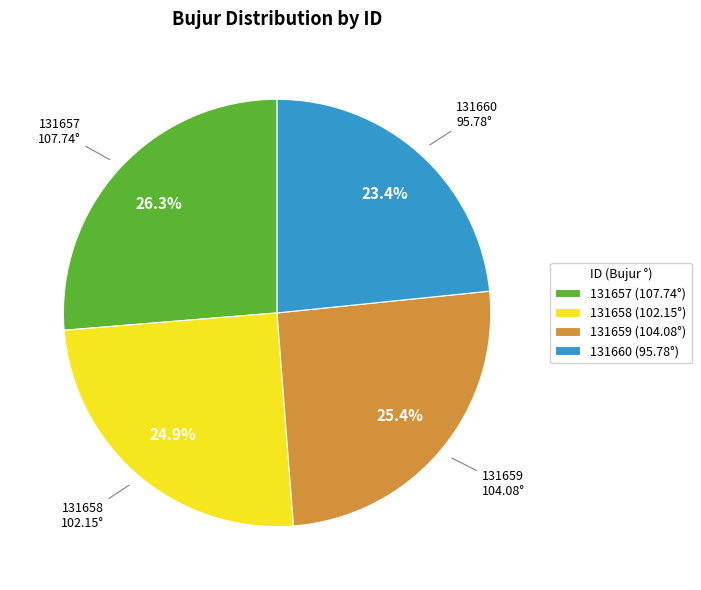

Approximately how many times larger is the value at 131660 compared to 131659?

0.9